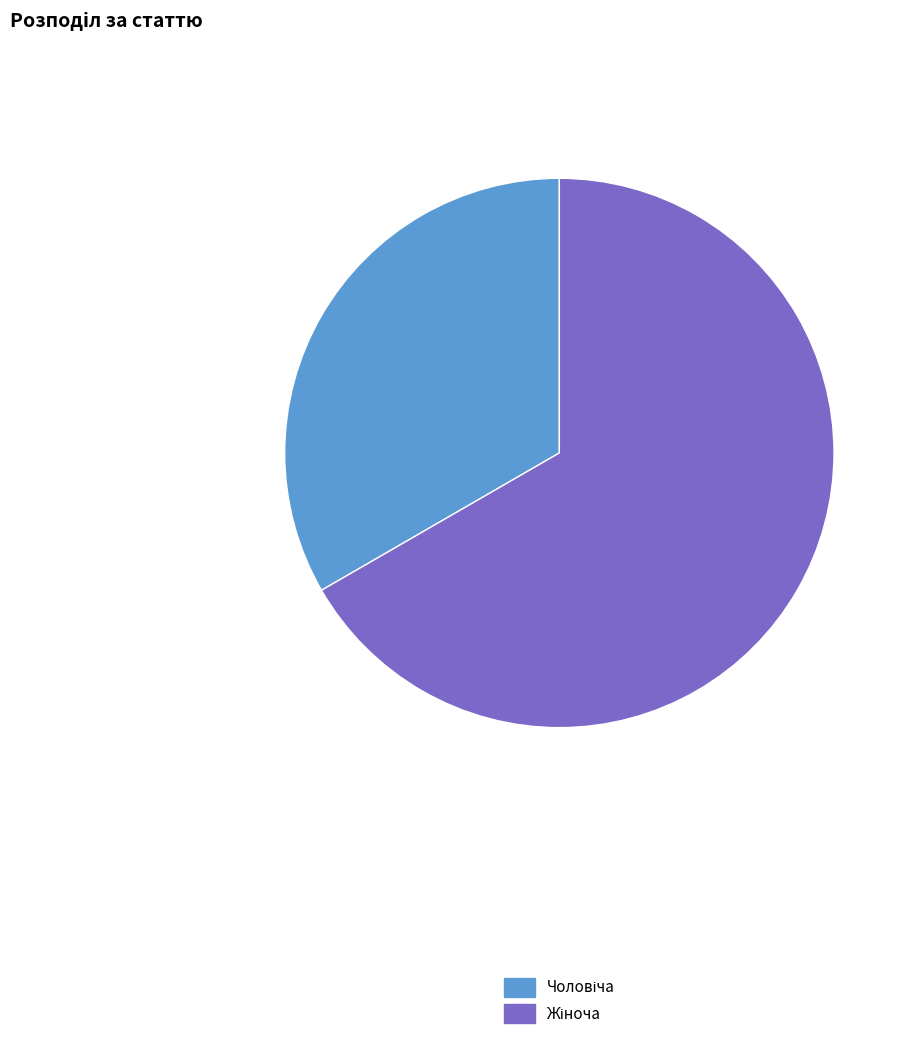

Does any single category account for the majority?

Yes